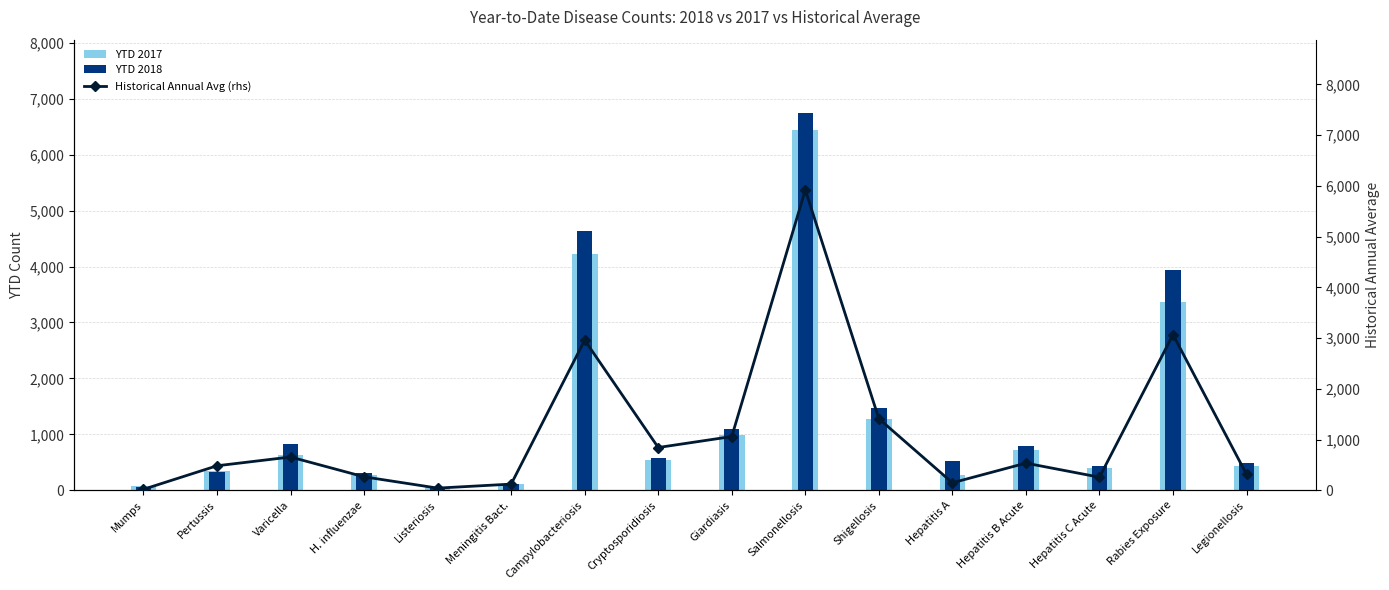

What is the label of the 5th bar from the right?

Hepatitis A